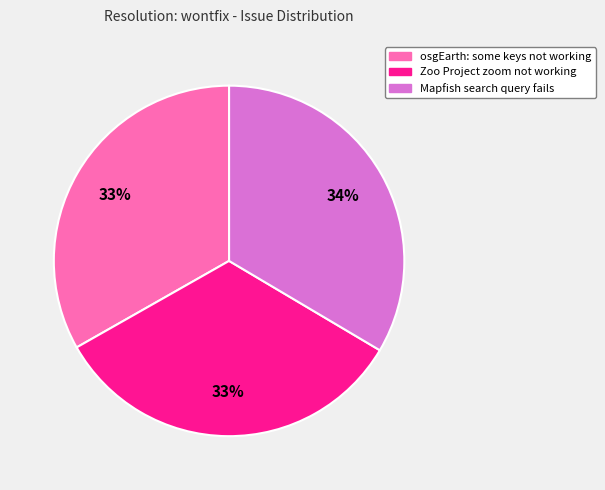

To the nearest percent, what portion does Mapfish search query fails represent?

34%